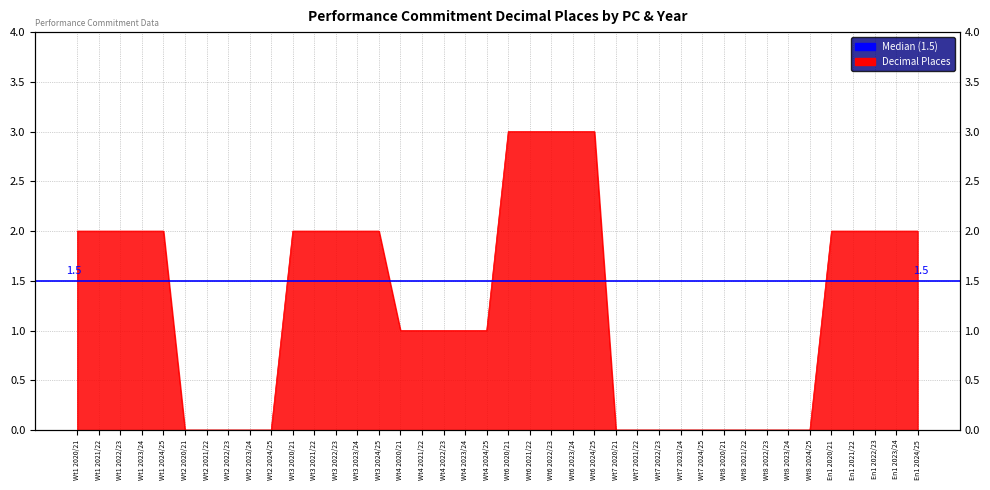

Reading left to right, list all the values displayed in this chart.

Wt1 2020/21=2	Wt1 2021/22=2	Wt1 2022/23=2	Wt1 2023/24=2	Wt1 2024/25=2	Wt2 2020/21=0	Wt2 2021/22=0	Wt2 2022/23=0	Wt2 2023/24=0	Wt2 2024/25=0	Wt3 2020/21=2	Wt3 2021/22=2	Wt3 2022/23=2	Wt3 2023/24=2	Wt3 2024/25=2	Wt4 2020/21=1	Wt4 2021/22=1	Wt4 2022/23=1	Wt4 2023/24=1	Wt4 2024/25=1	Wt6 2020/21=3	Wt6 2021/22=3	Wt6 2022/23=3	Wt6 2023/24=3	Wt6 2024/25=3	Wt7 2020/21=0	Wt7 2021/22=0	Wt7 2022/23=0	Wt7 2023/24=0	Wt7 2024/25=0	Wt8 2020/21=0	Wt8 2021/22=0	Wt8 2022/23=0	Wt8 2023/24=0	Wt8 2024/25=0	En1 2020/21=2	En1 2021/22=2	En1 2022/23=2	En1 2023/24=2	En1 2024/25=2